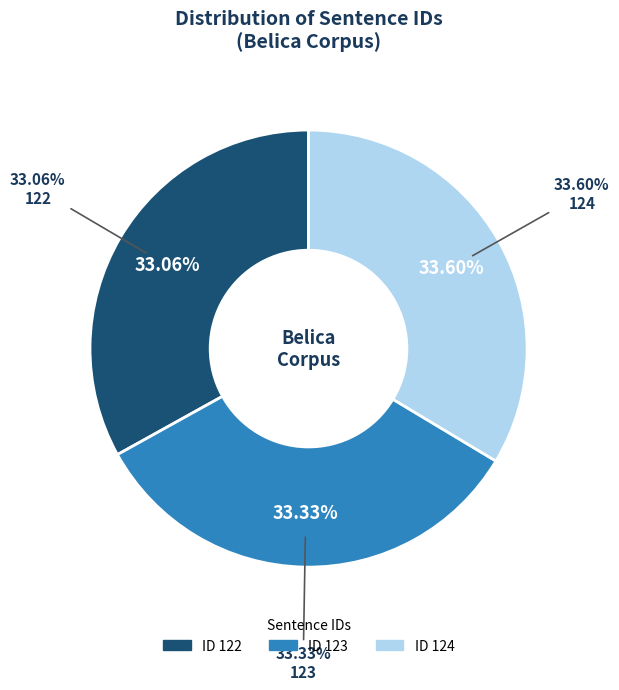

Between 124 and 123, which is larger?

124